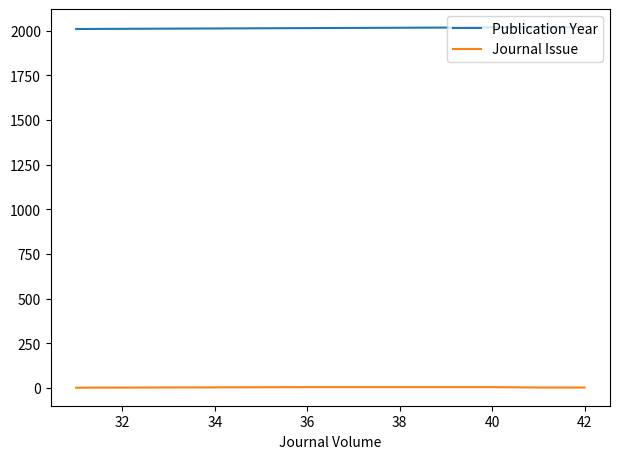

What is the maximum value shown in the chart?

2020